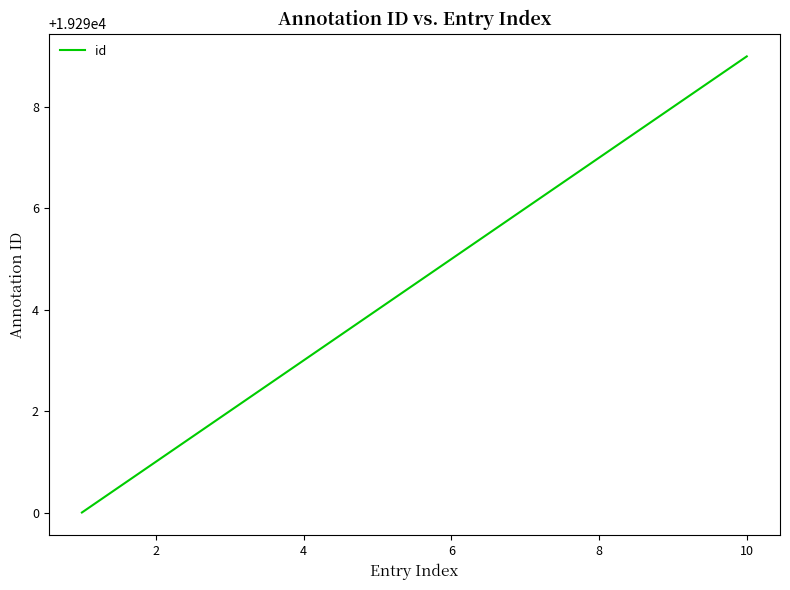

What is the maximum value shown in the chart?

19299